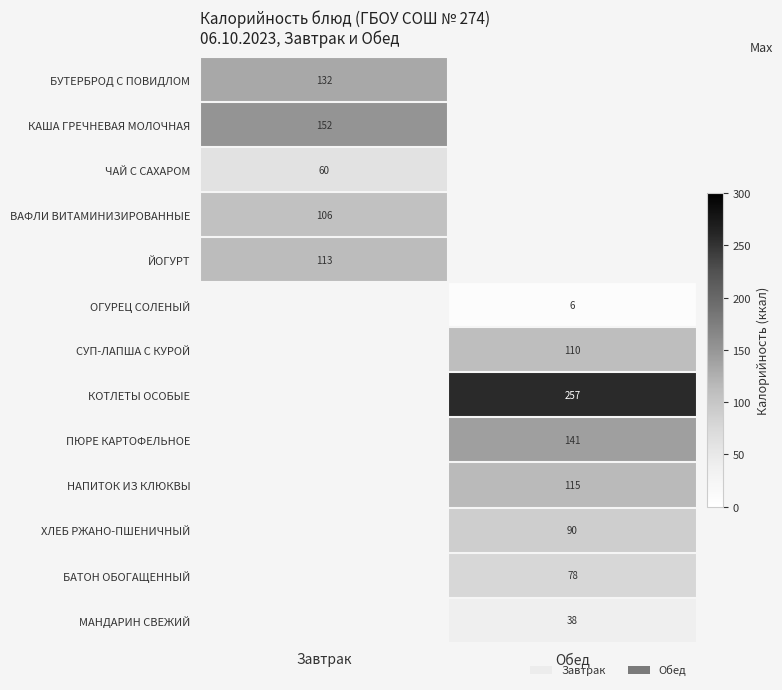

True or false: ХЛЕБ РЖАНО-ПШЕНИЧНЫЙ has a value of 147 at Обед.

False